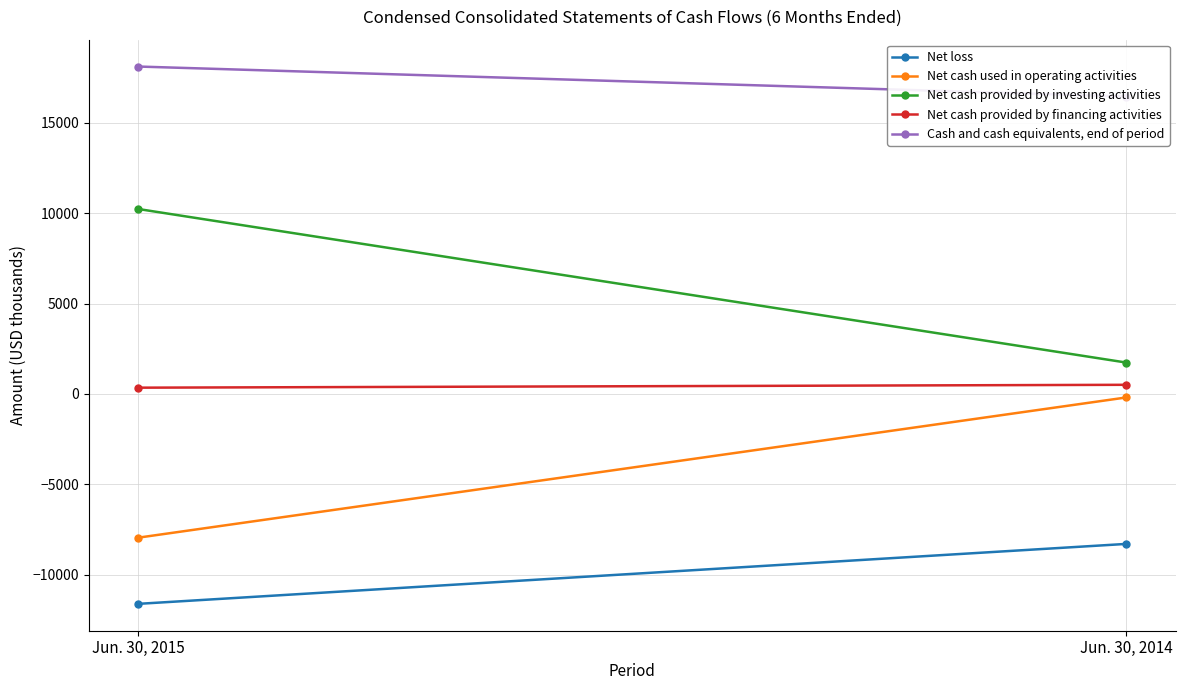

What is the lowest value of the Net loss series?

-11610